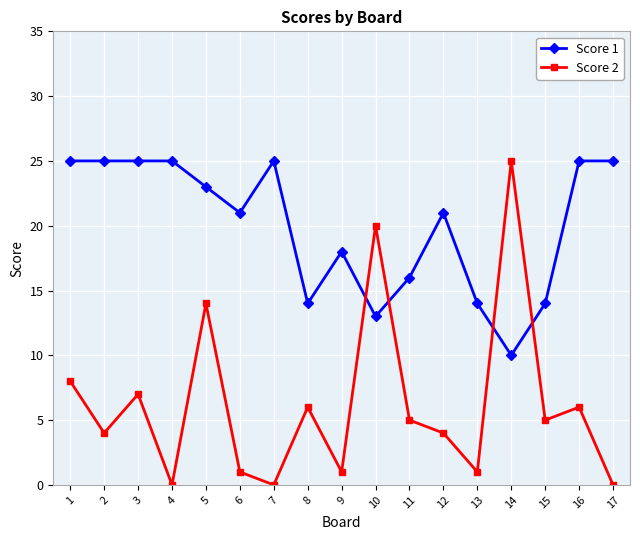

Rank the series at 12 from lowest to highest value.

Score 2, Score 1